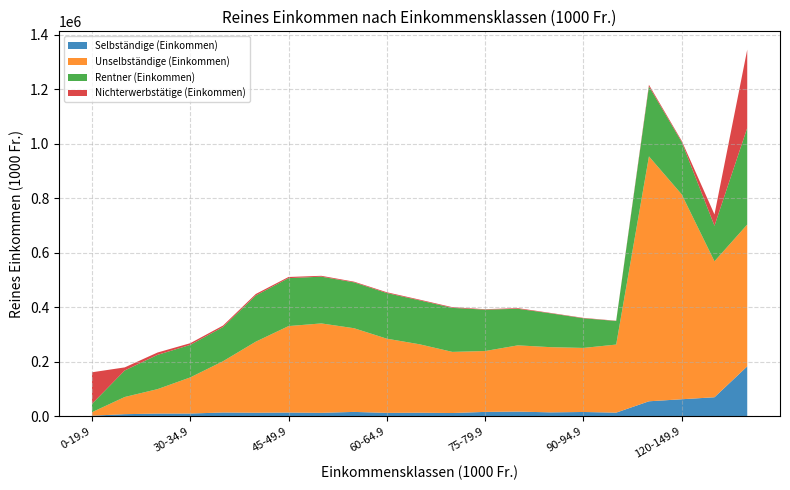

Reading left to right, what are all the values shown in this chart?

Selbständige (Einkommen): 2239.3	7841.7	10049.1	10188.3	14034.9	13192.3	13830.8	12852.3	16144.0	12630.2	13220.3	12106.4	16188.3	17312.6	14523.7	15896.7	13466.8	55123.8	62585.1	69923.0	183177.5
Unselbständige (Einkommen): 12866.8	63033.8	89639.5	132521.6	188014.0	260676.9	317200.6	327938.8	307002.6	272137.3	251004.4	224229.0	223354.8	243030.1	239145.3	235003.5	249748.3	898463.7	751592.8	498825.0	520319.0
Rentner (Einkommen): 30450.6	97347.1	125686.4	119374.6	125459.0	169388.2	175827.9	171562.9	168287.1	167417.6	161268.2	161441.3	151811.5	134109.6	124115.3	108754.1	86530.6	256746.6	191982.3	130276.6	354507.0
Nichterwerbstätige (Einkommen): 115924.9	11277.1	8639.2	6148.0	5449.5	5547.9	4299.5	3084.4	2520.6	2931.7	2568.7	2616.9	1618.7	2458.6	1476.8	1484.4	882.0	5816.4	4413.8	41653.9	287058.9